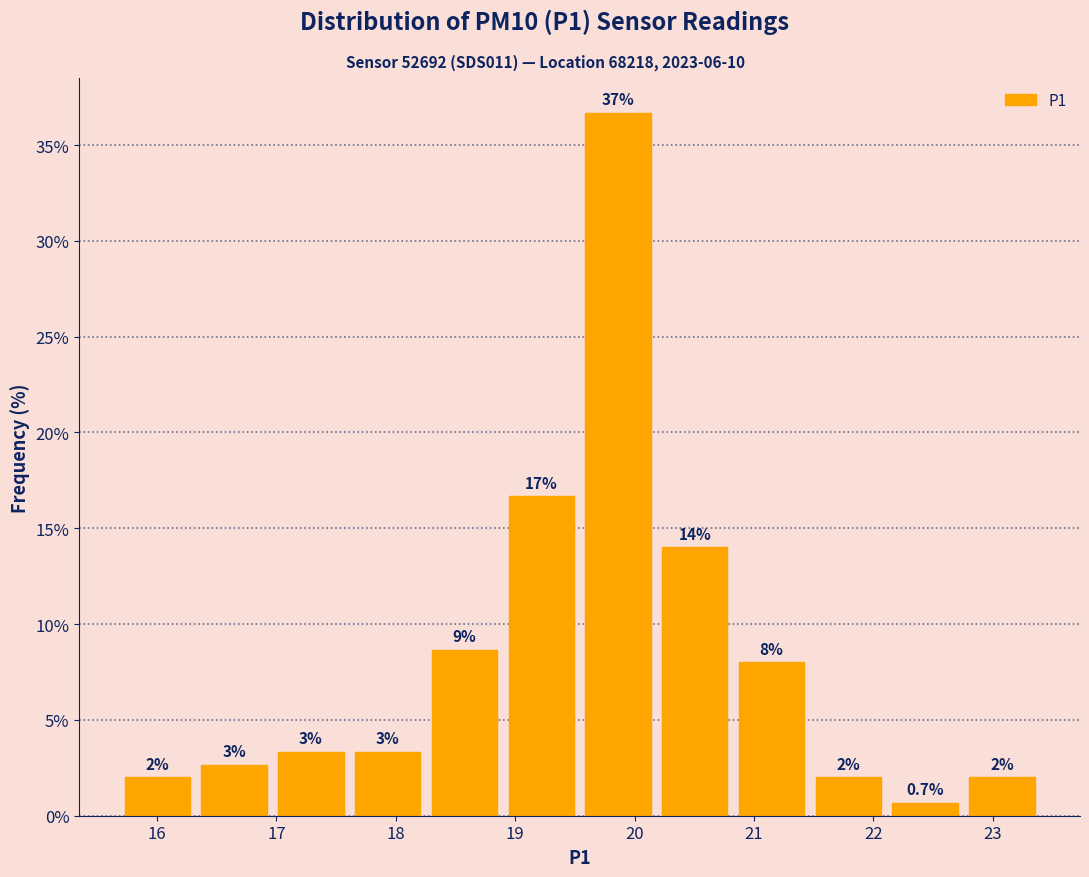

Which range on the x-axis has the tallest bar?

19.5 to 20.2